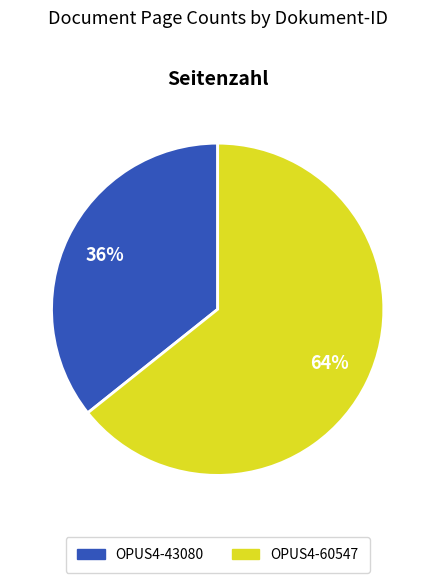

To the nearest percent, what is the combined percentage of OPUS4-60547 and OPUS4-43080?

100%